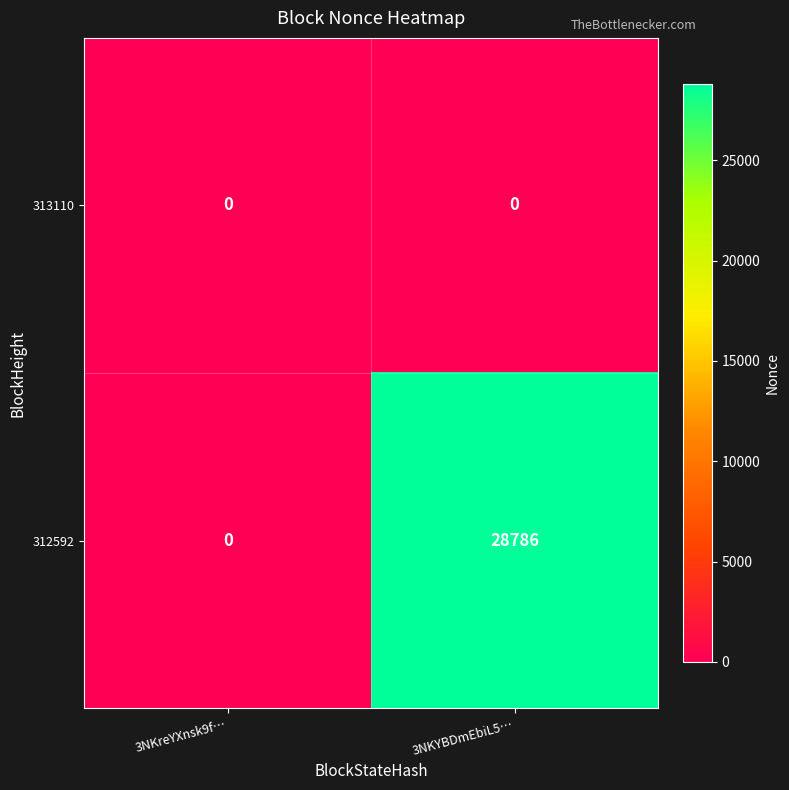

Which series has the largest total across all categories?

312592